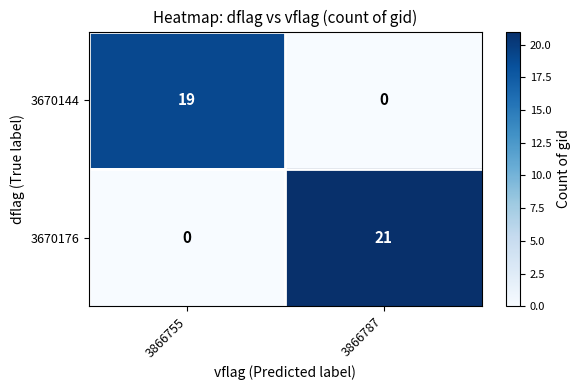

What is the difference between the 3670144 values at 3866787 and 3866755?

19